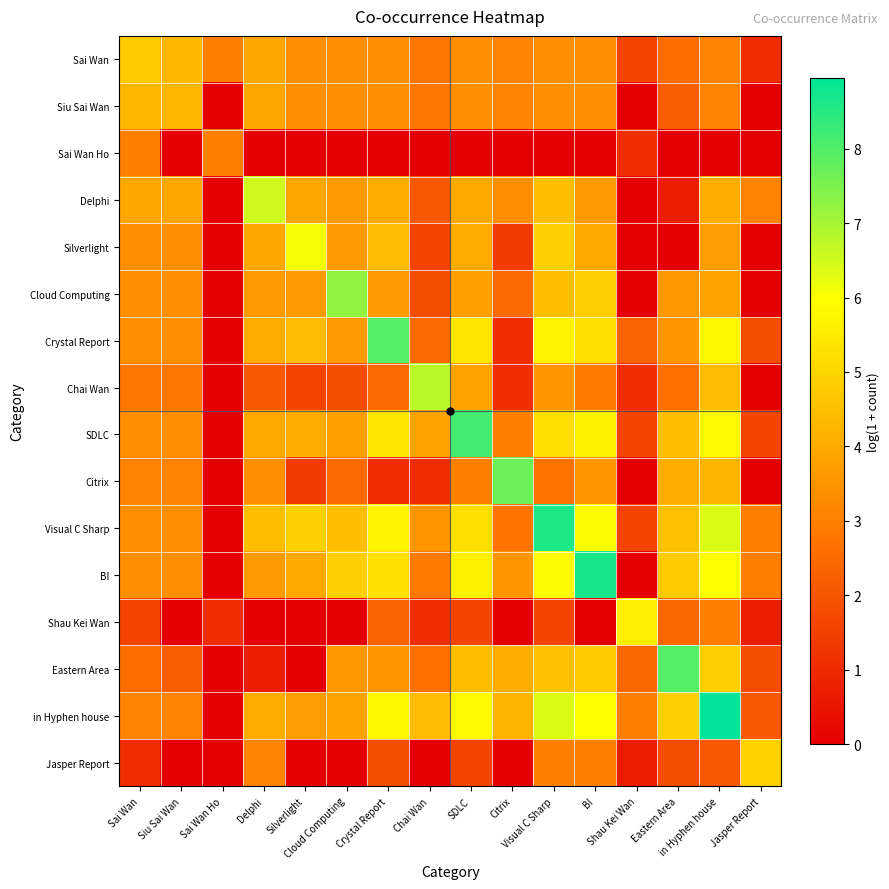

At which category is the sum across all series the highest?

in Hyphen house